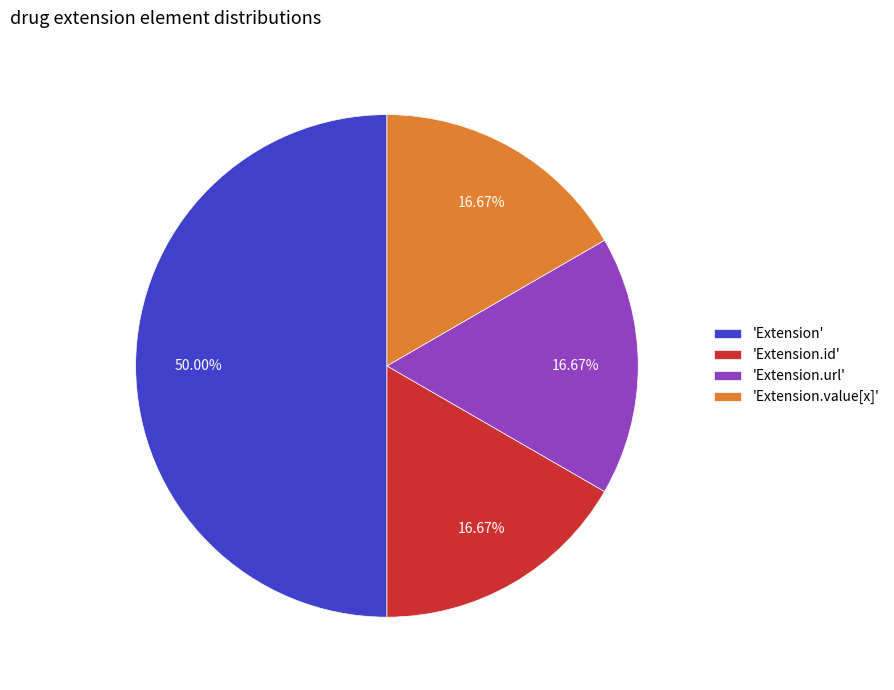

Does 'Extension.id' represent more than half of the total?

No